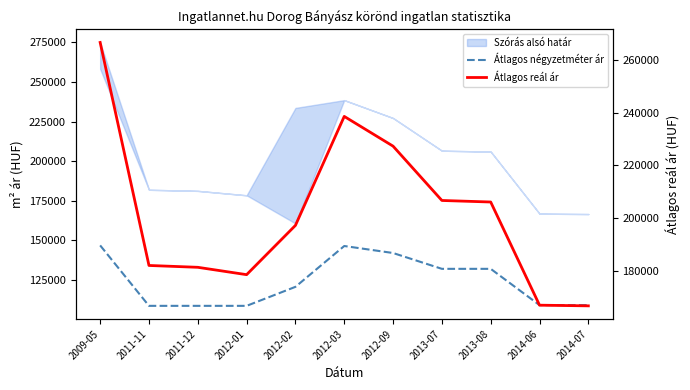

What is the difference between the highest and lowest values at 2012-01?

69838